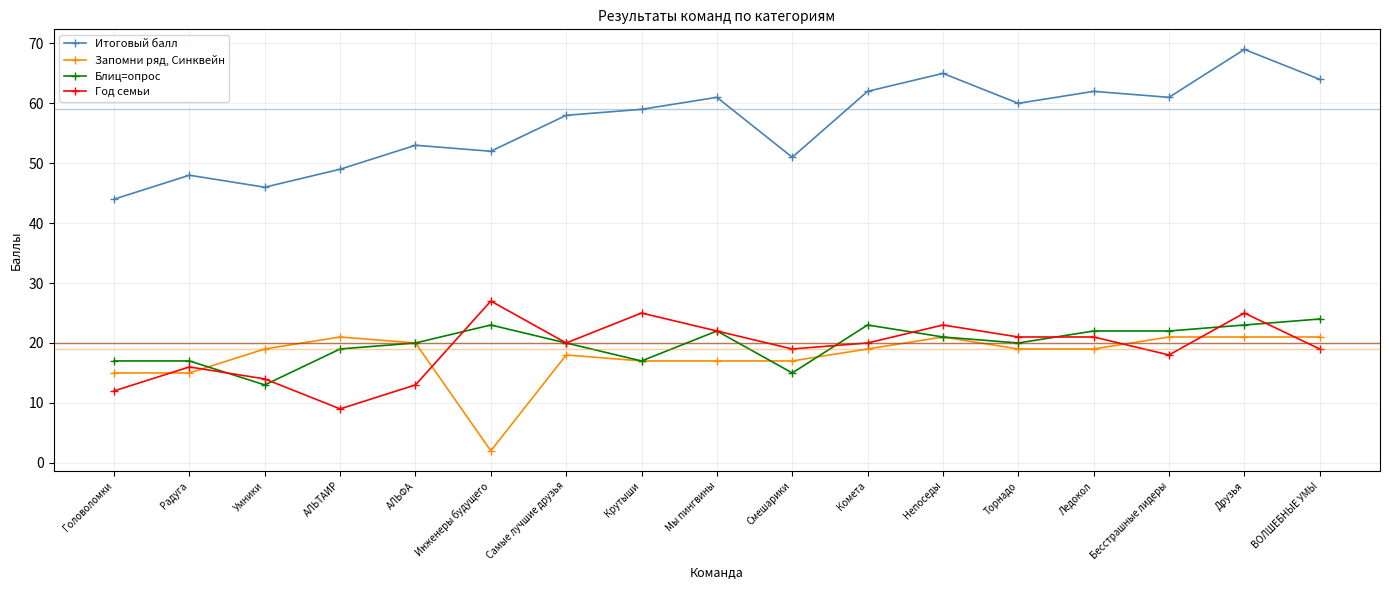

Which series has the widest spread of values?

Итоговый балл